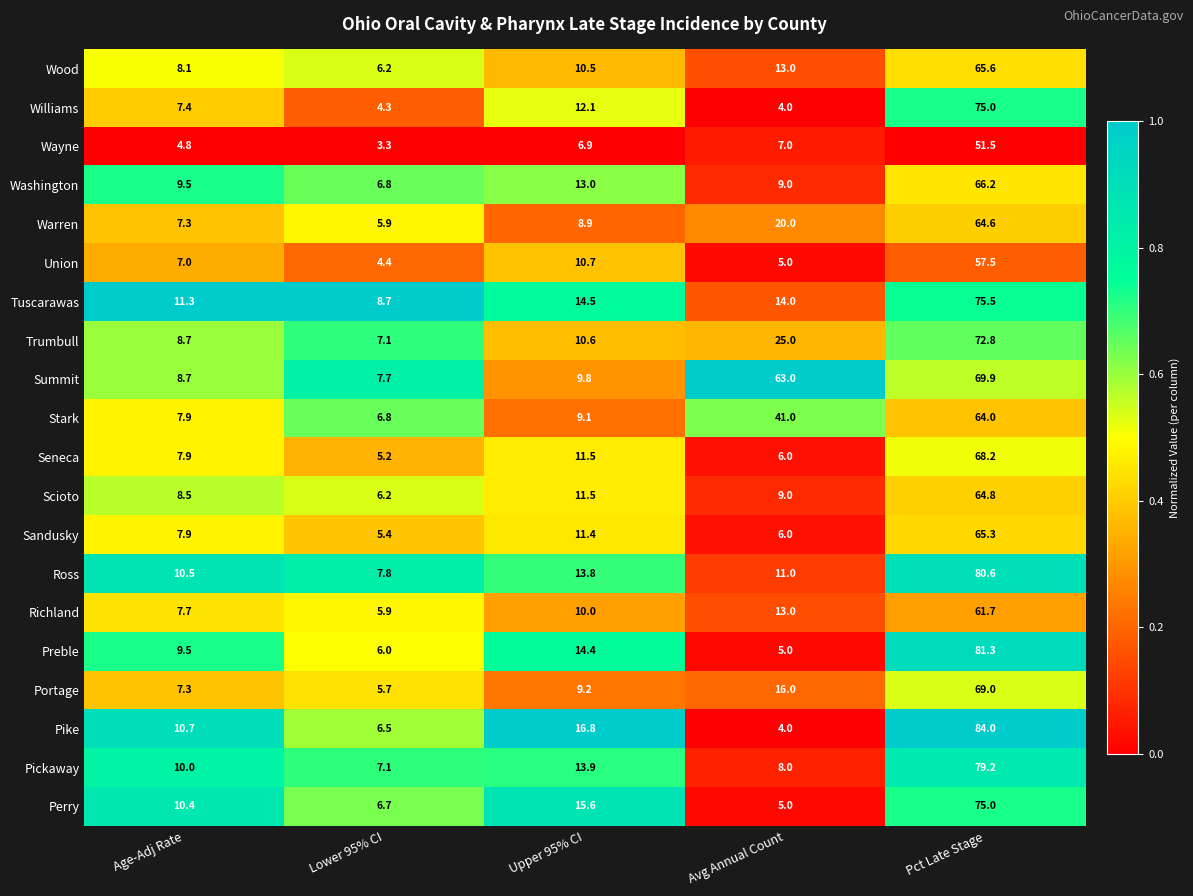

Rank the categories by Ross value from highest to lowest.

Pct Late Stage, Upper 95% CI, Avg Annual Count, Age-Adj Rate, Lower 95% CI